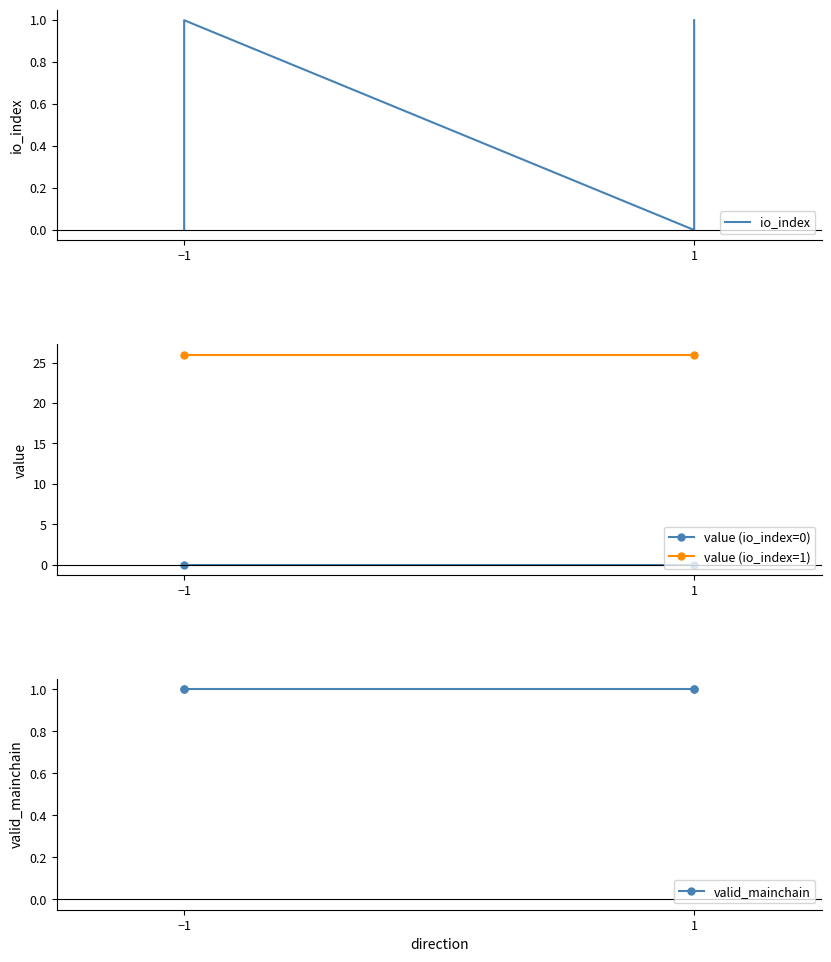

Which category has the highest value in the io_index series?

-1